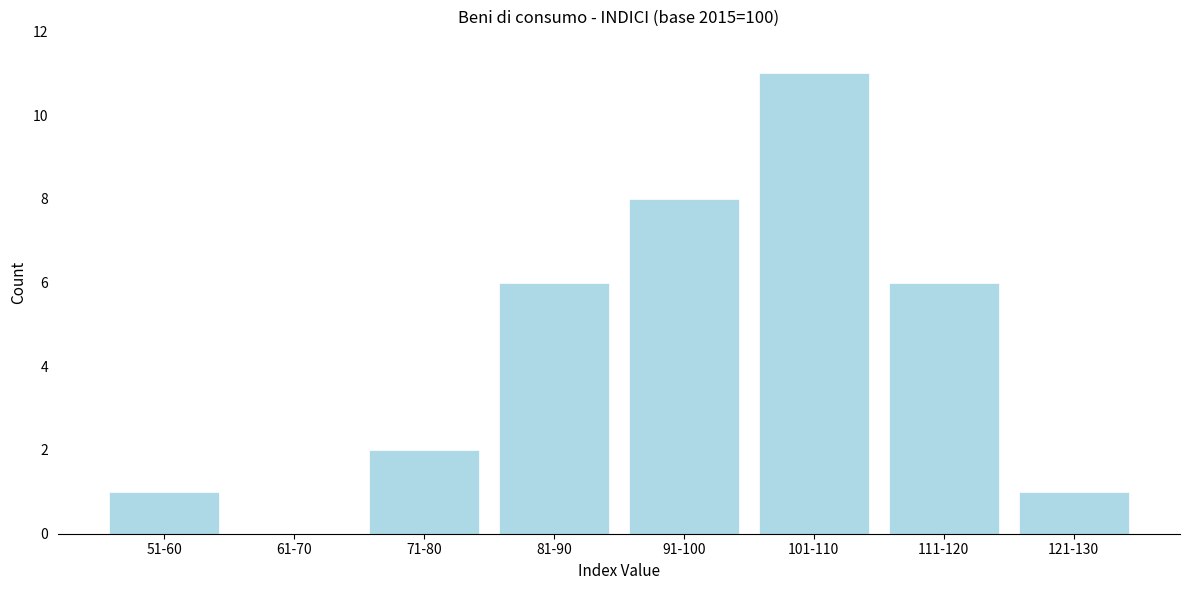

Reading left to right, what are all the values shown in this chart?

51-60=1	61-70=0	71-80=2	81-90=6	91-100=8	101-110=11	111-120=6	121-130=1